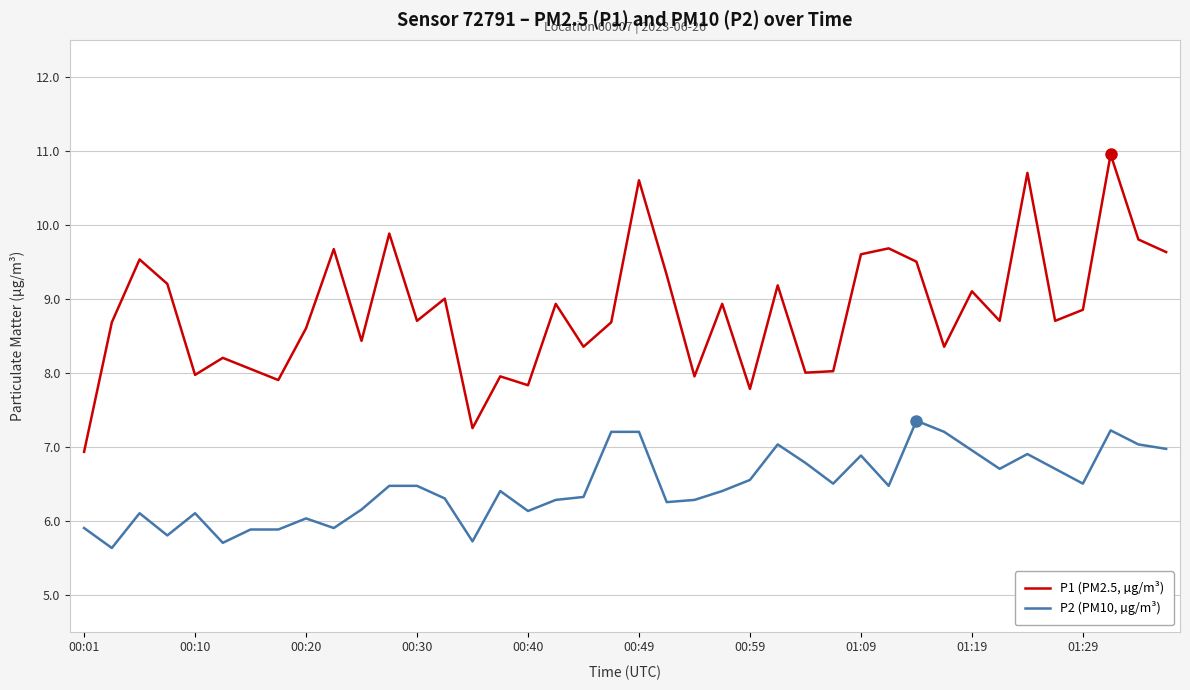

What is the minimum value for P2 (PM10, µg/m³)?

5.6